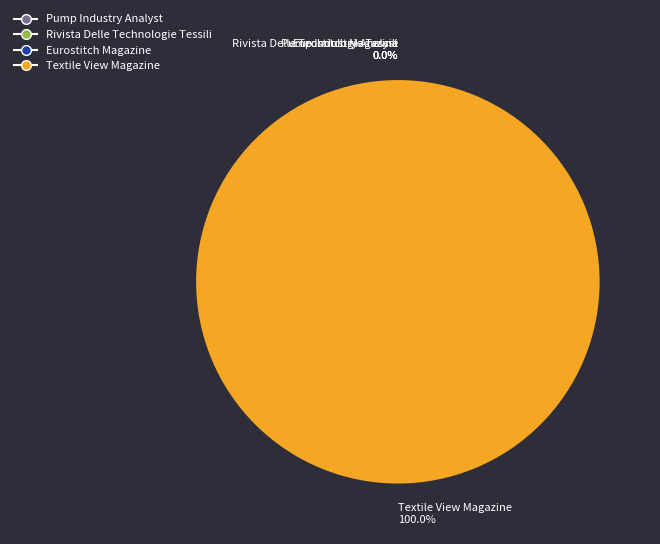

Is it true that Textile View Magazine is 100% of the pie?

True